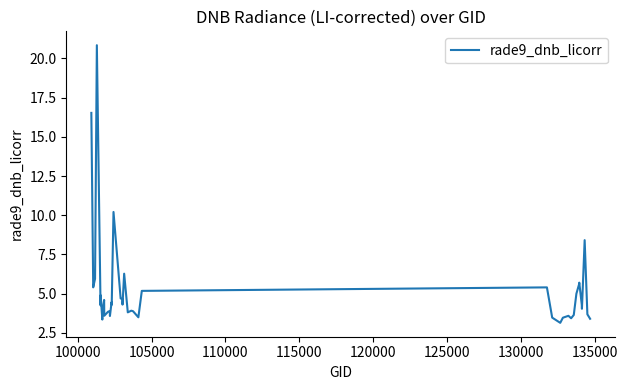

What is the difference between the maximum and minimum values?

17.7